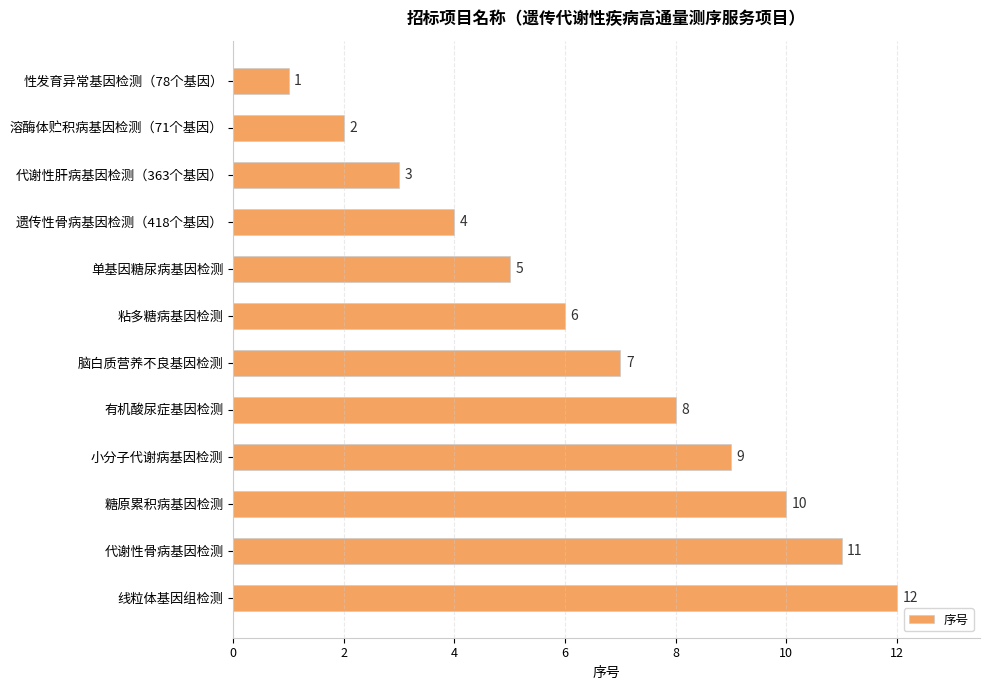

Is it true that the value at 溶酶体贮积病基因检测（71个基因） is 3?

False